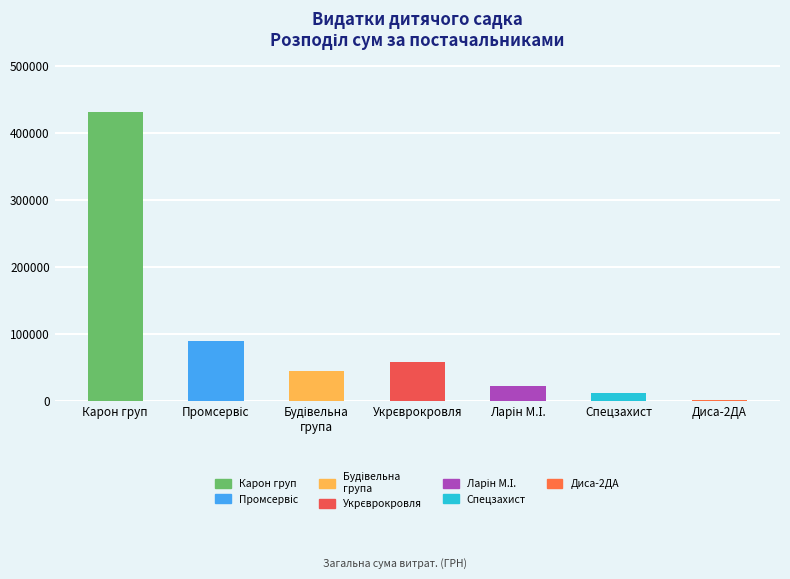

Reading left to right, extract all data points from this chart.

431489.1	89268.0	44543.1	57774.4	22900.0	12900.0	1700.0